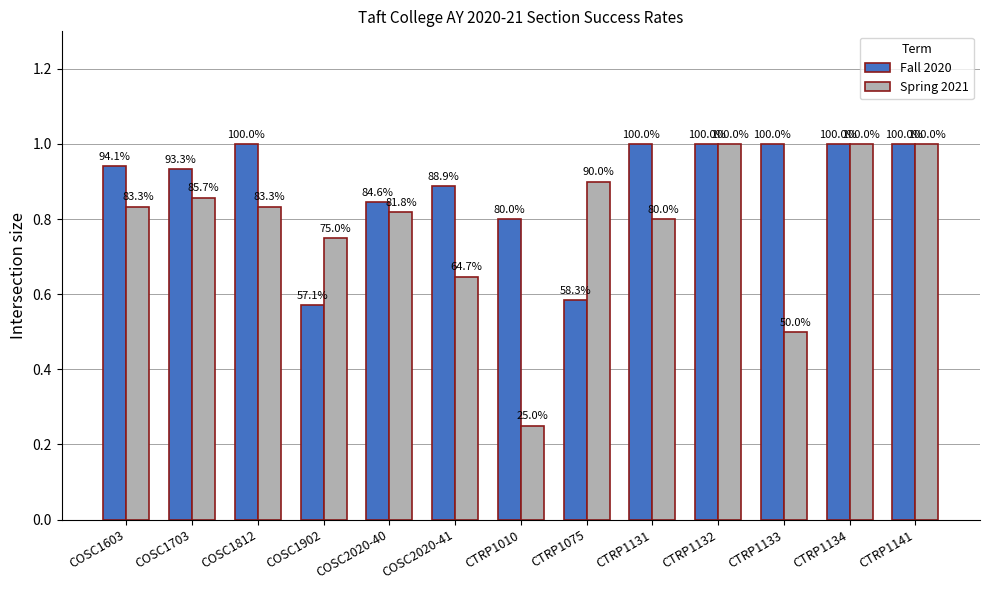

True or false: Spring 2021 has a value of 0.8 at COSC2020-40.

True